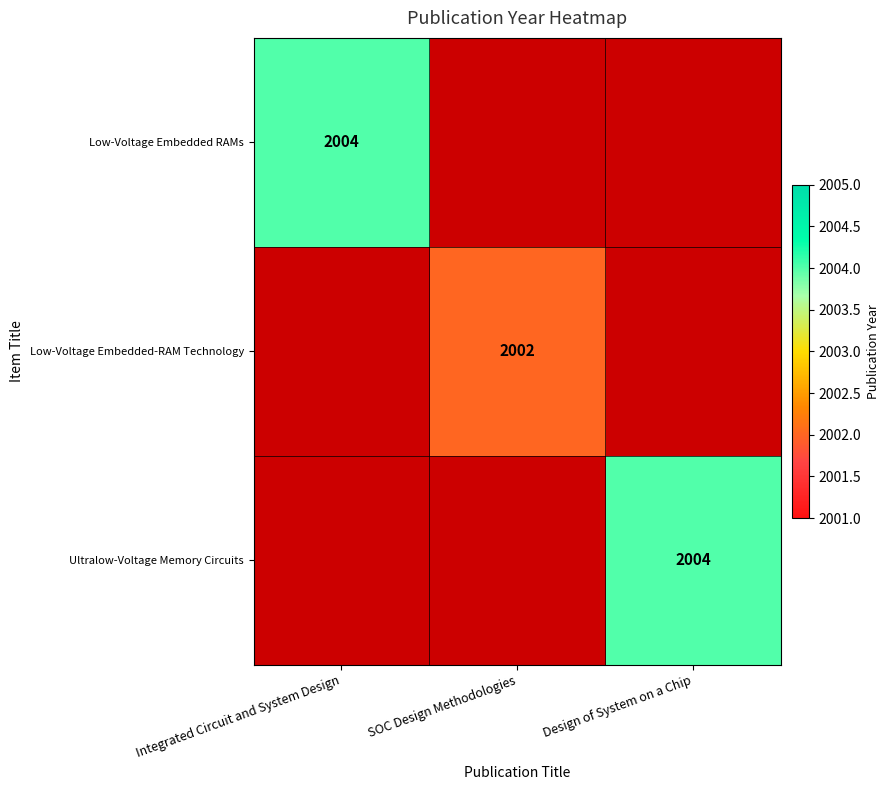

True or false: Low-Voltage Embedded-RAM Technology has a value of 2002 at SOC Design Methodologies.

True